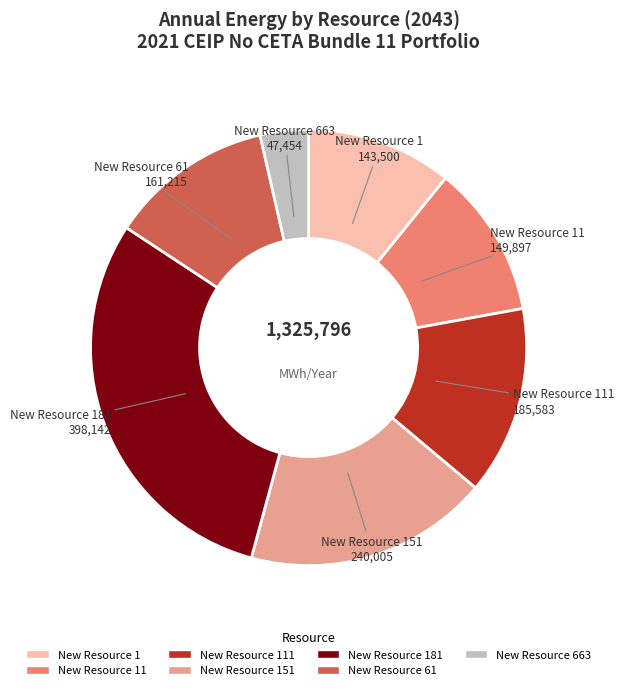

Approximately how many times larger is the value at New Resource 663 compared to New Resource 1?

0.3